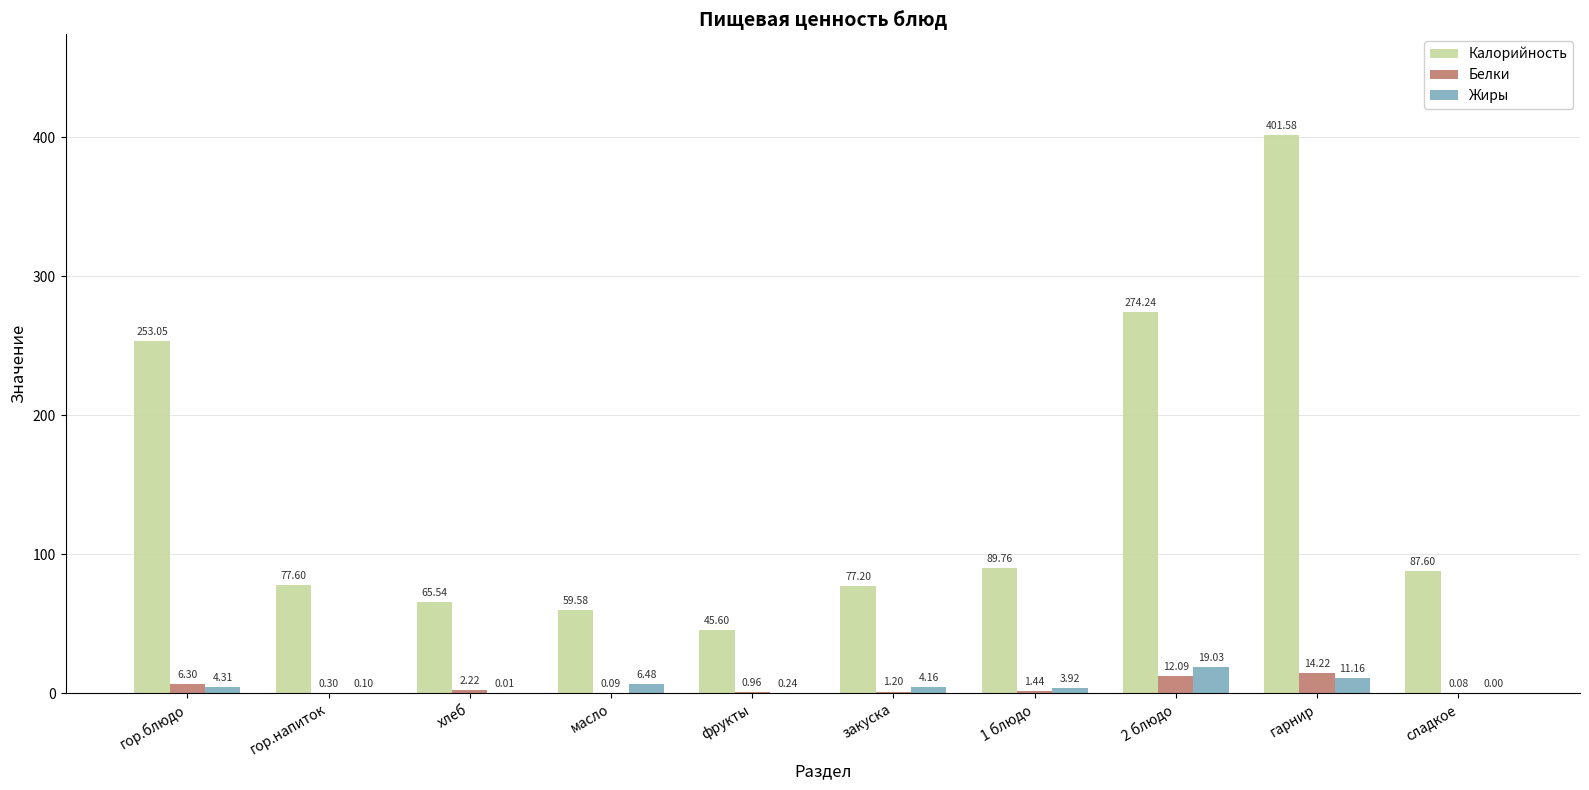

What is the average value of the Калорийность series?

143.2